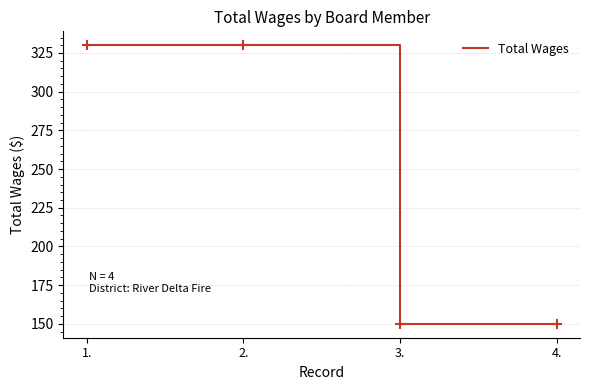

What is the ratio of the value at 3. to the value at 4.?

1.0